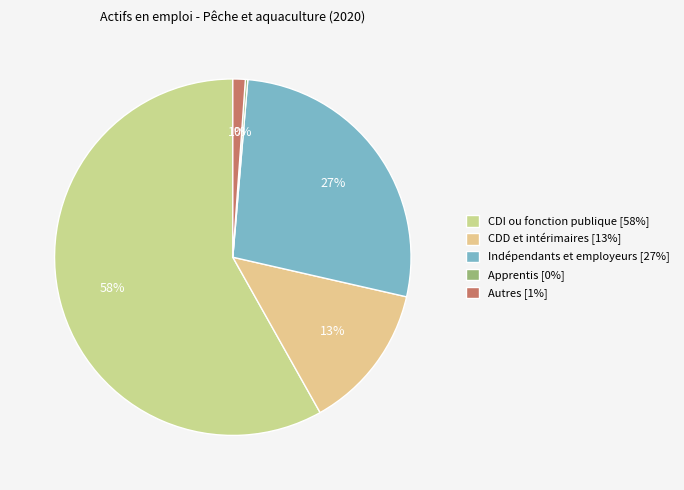

Is there any slice that represents more than half of the pie?

Yes